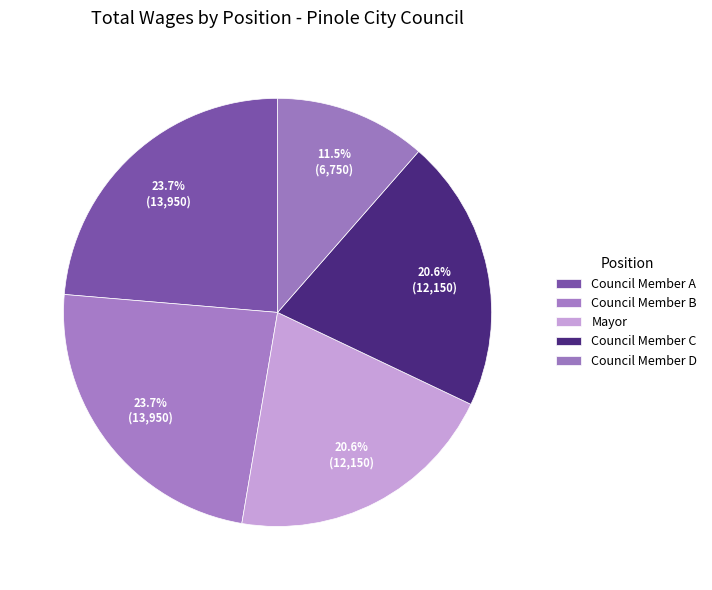

Is there any slice that represents more than half of the pie?

No